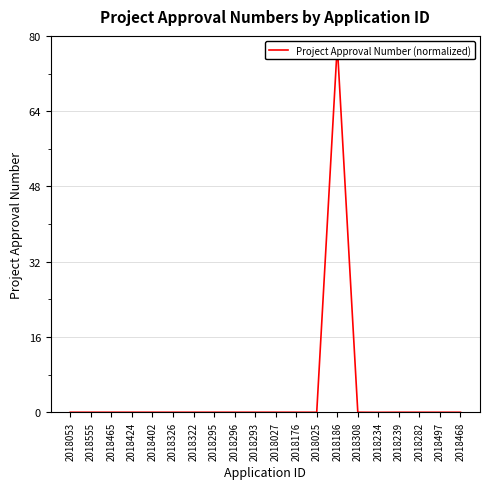

What is the label of the 16th point from the left?

2018234